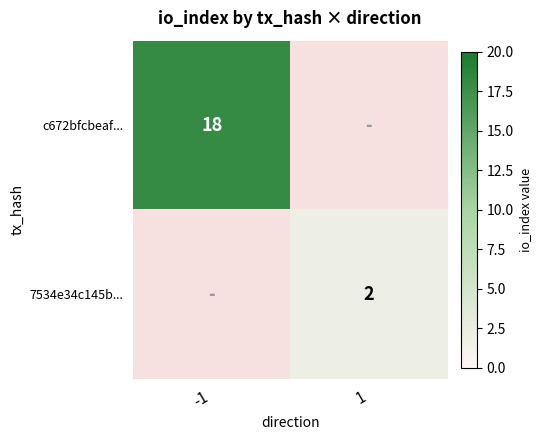

True or false: c672bfcbeaf... has a value of 24.4 at -1.

False